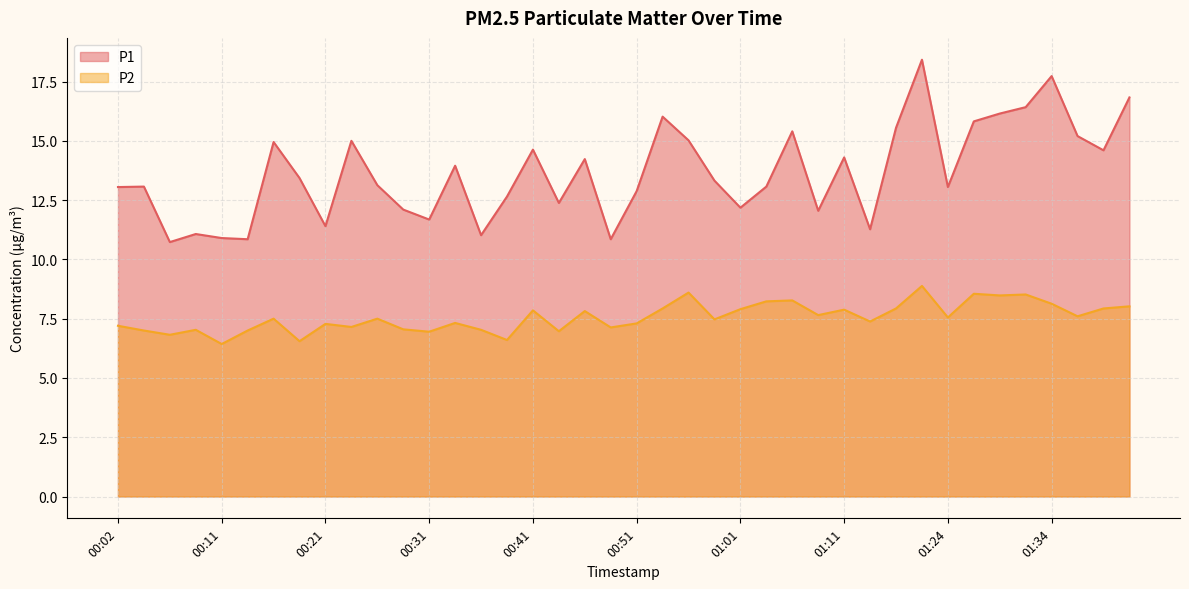

What is the value of the P1 point at the 29th from the left?

14.3